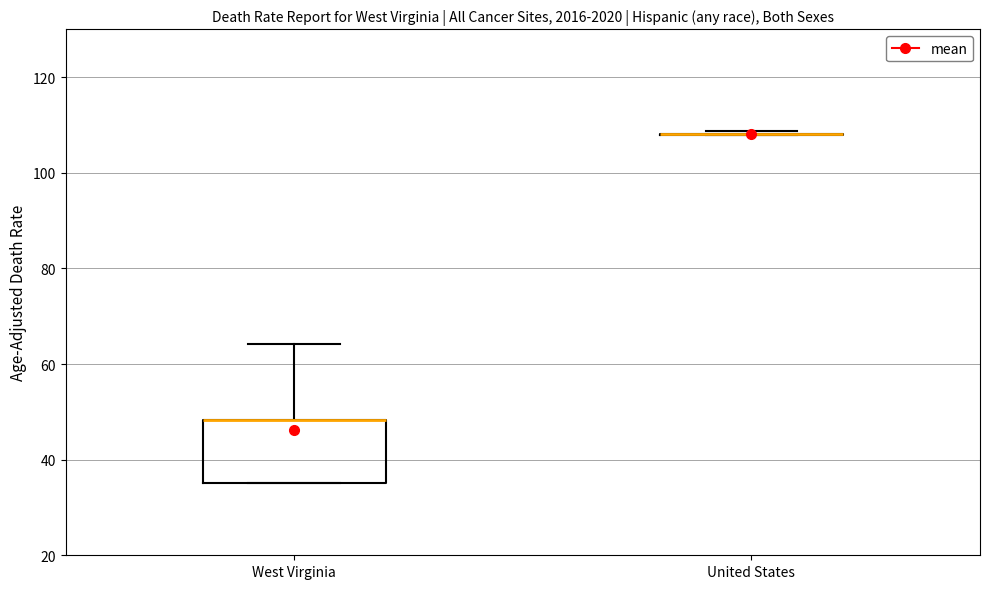

Comparing the boxes themselves (not the whiskers), which one is the tallest?

West Virginia